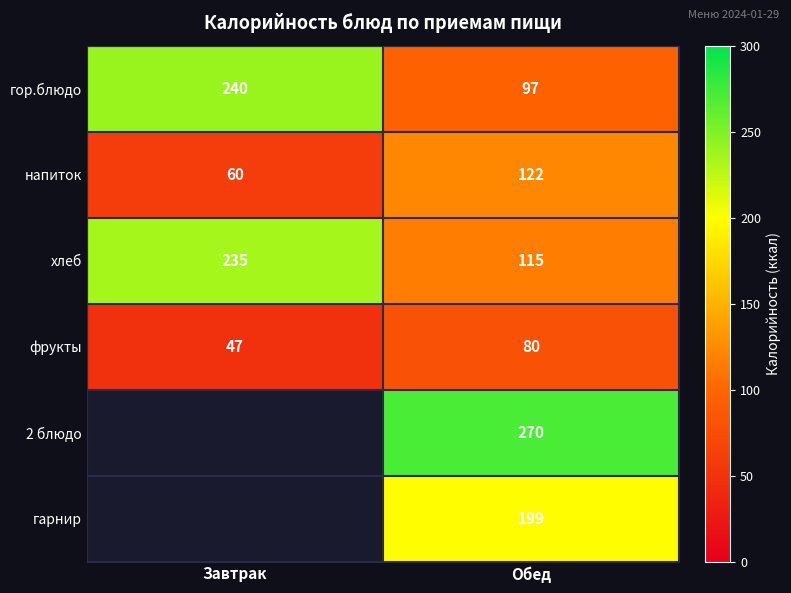

Where is фрукты nearest to the value 63?

Завтрак